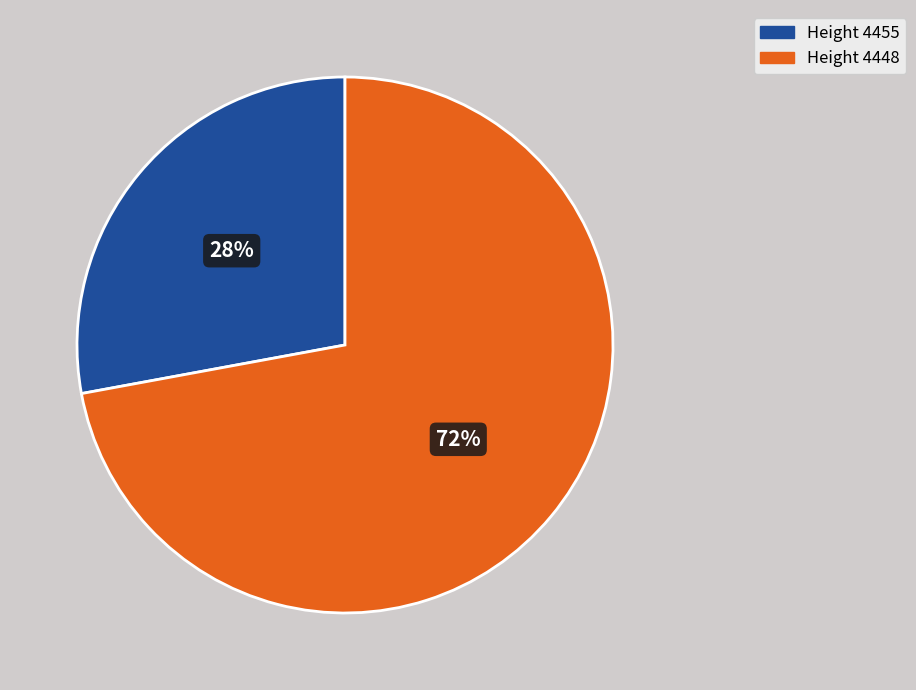

Is there any slice that represents more than half of the pie?

Yes